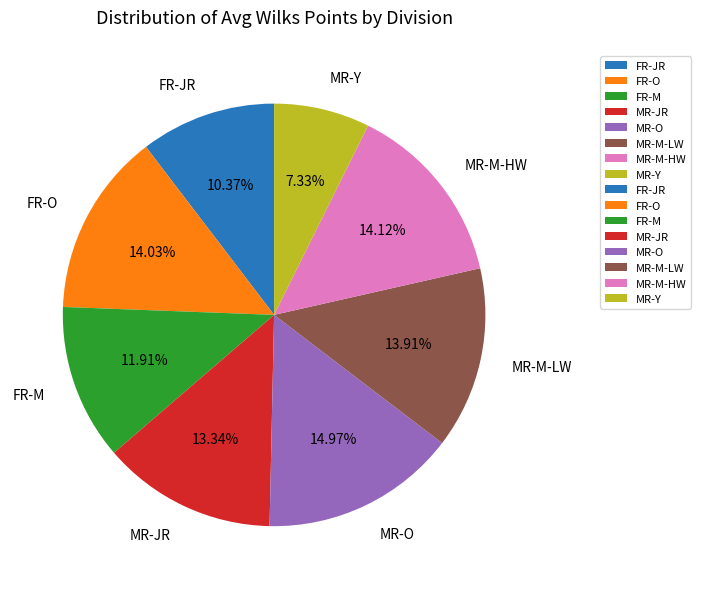

Between FR-O and MR-Y, which is larger?

FR-O